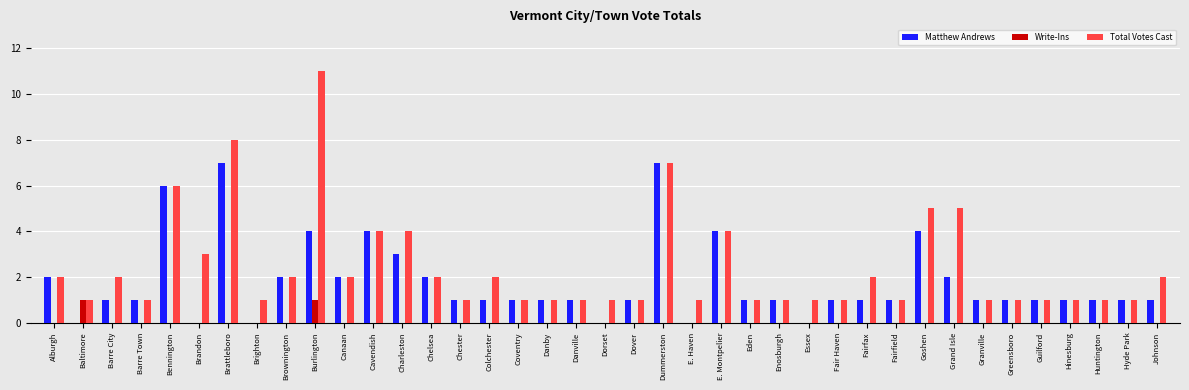

Is the value of Write-Ins at Johnson greater than the value of Total Votes Cast at Brandon?

No